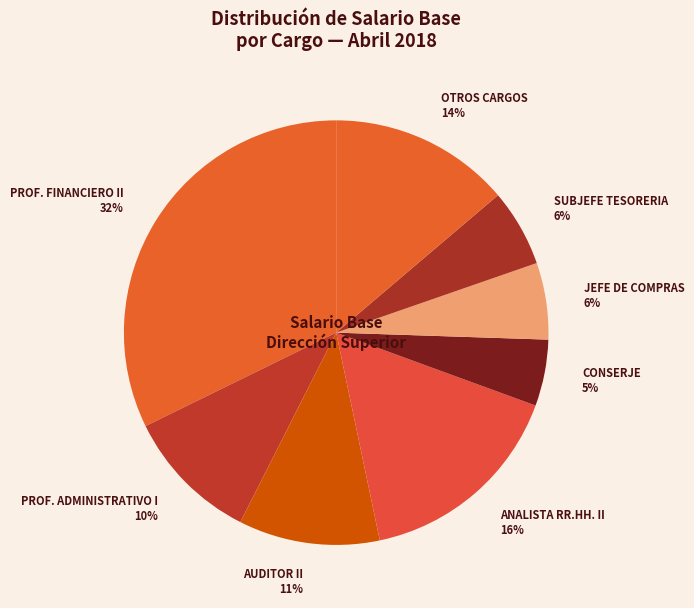

Do AUDITOR II and CONSERJE together represent more than half of the pie?

No